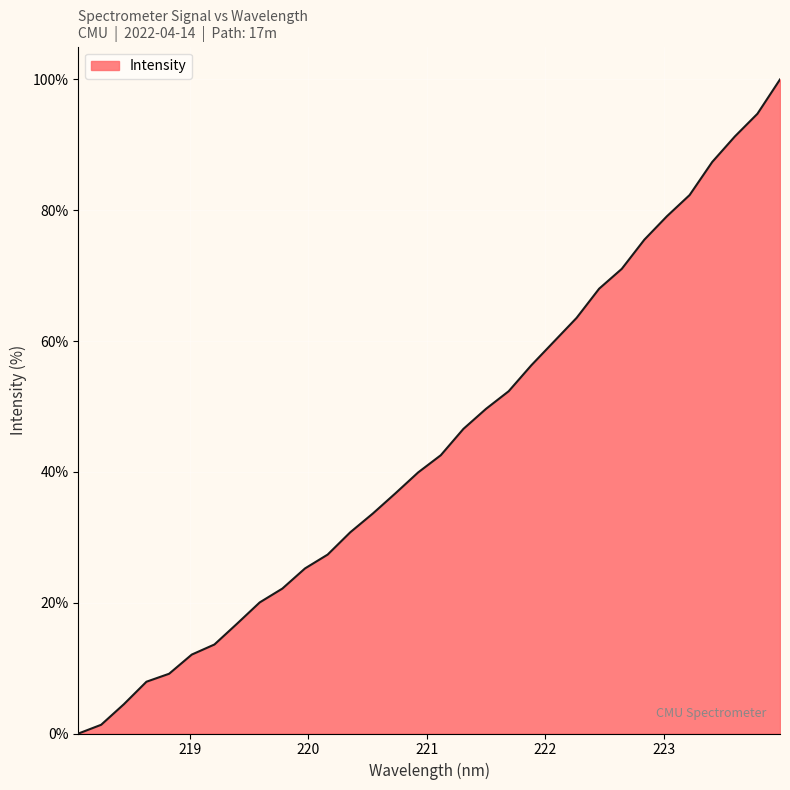

Reading left to right, what are all the values shown in this chart?

0.0	1.3	4.5	7.9	9.1	12.1	13.6	16.8	20.0	22.2	25.2	27.4	30.8	33.6	36.7	39.9	42.5	46.6	49.6	52.3	56.3	59.9	63.5	68.0	71.0	75.5	79.1	82.3	87.4	91.3	94.7	100.0